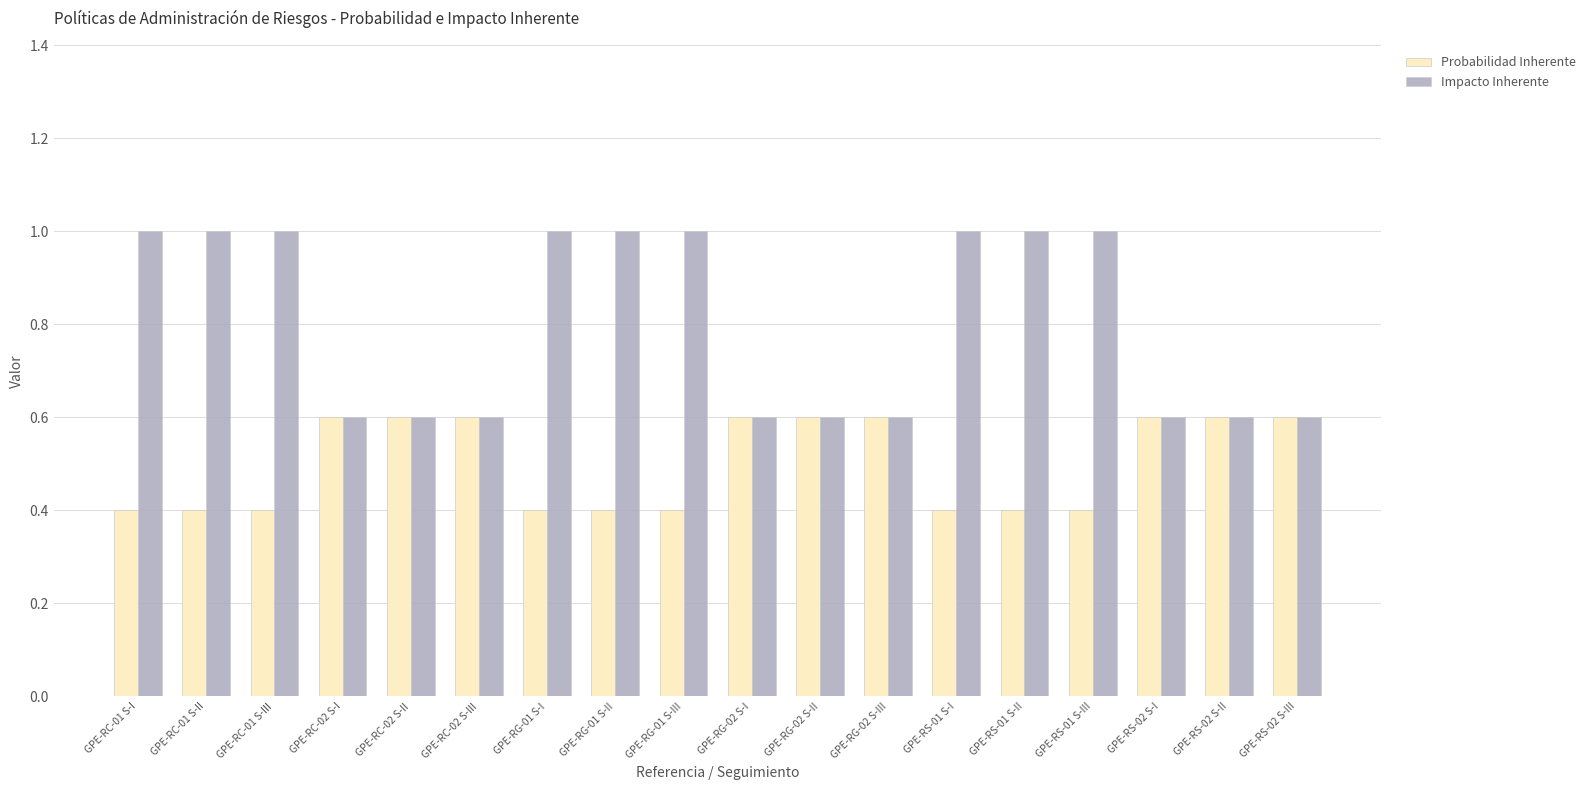

What is the total value across all series at GPE-RG-01 S-I?

1.4